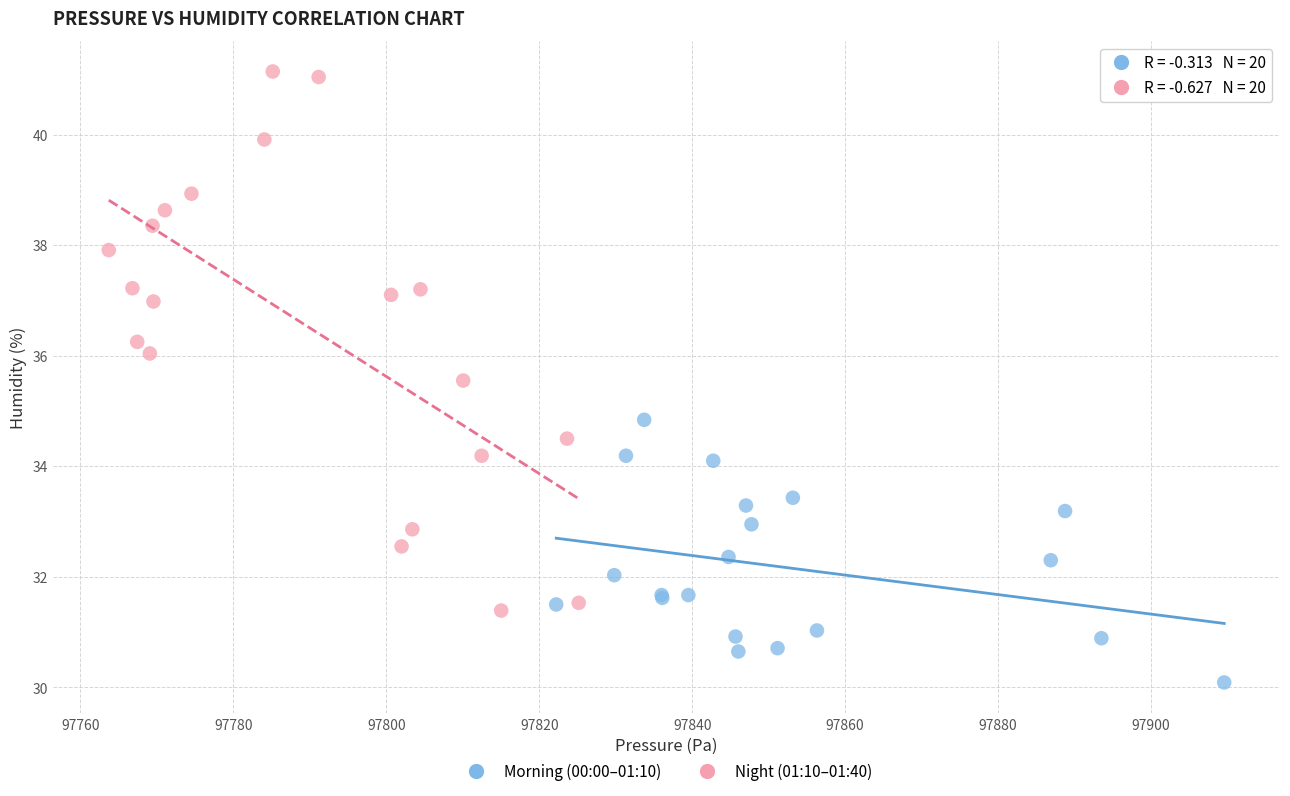

Which series contains the highest Y value?

Night (01:10–01:40)